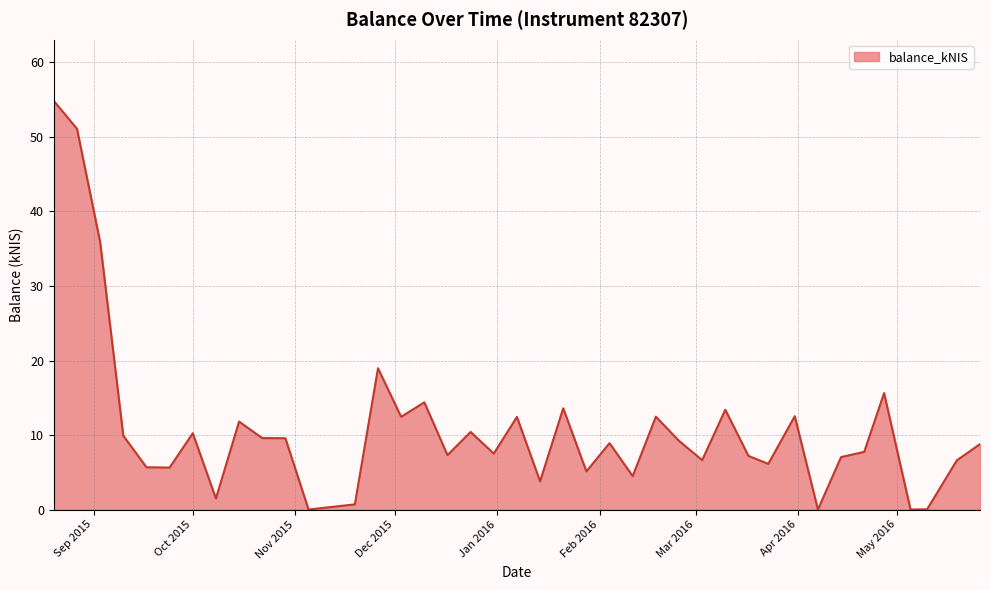

What is the difference between the maximum and minimum values?

54.8